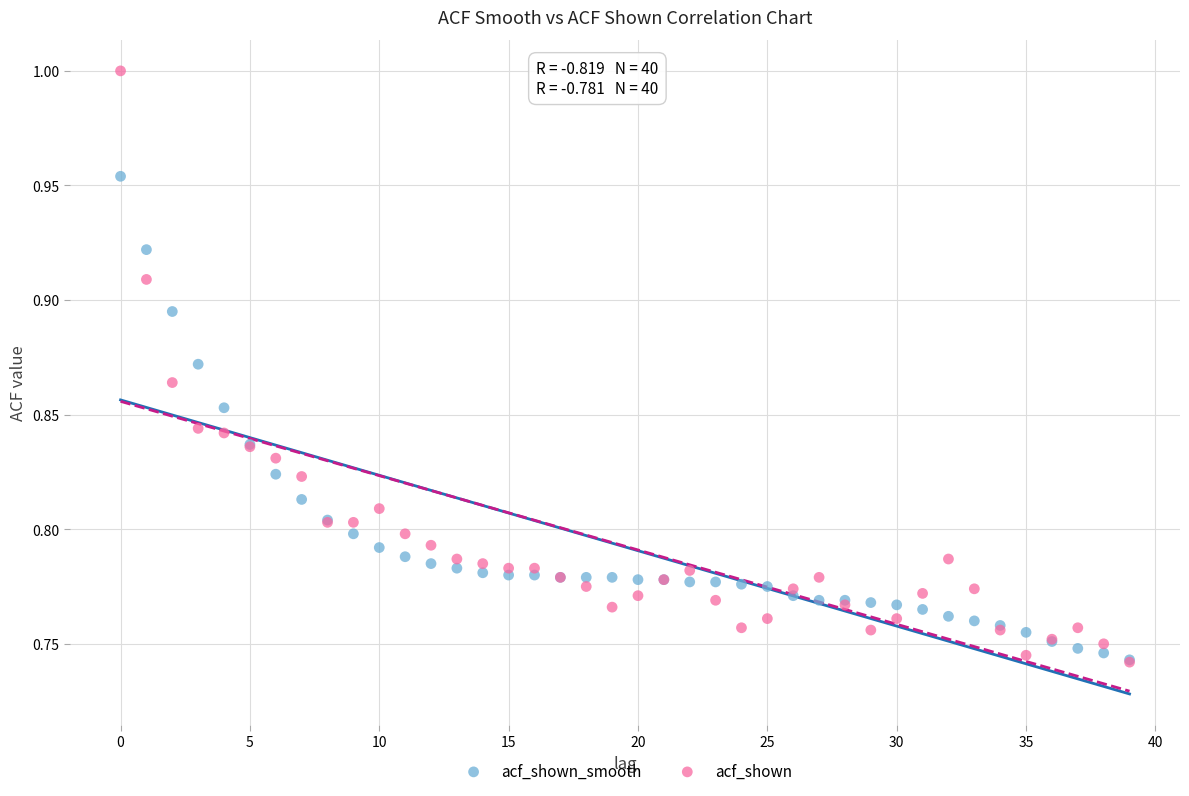

Which series reaches the maximum Y coordinate?

acf_shown